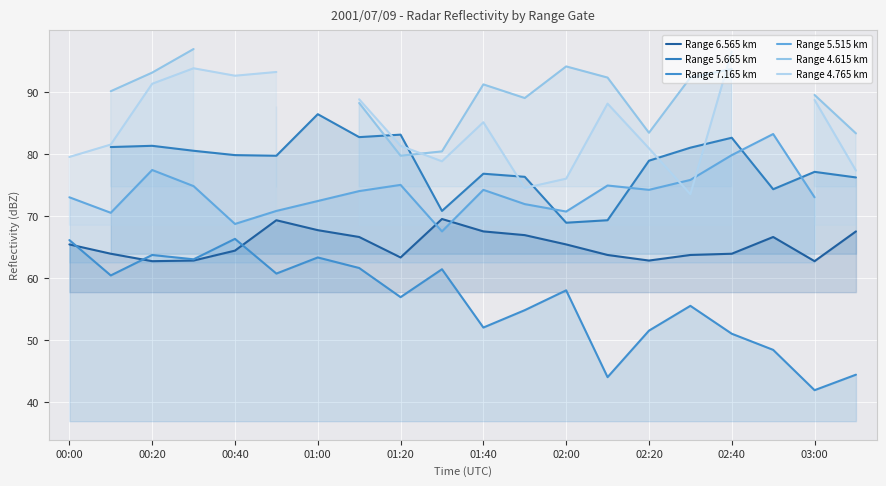

Which series has the widest spread of values?

Range 7.165 km